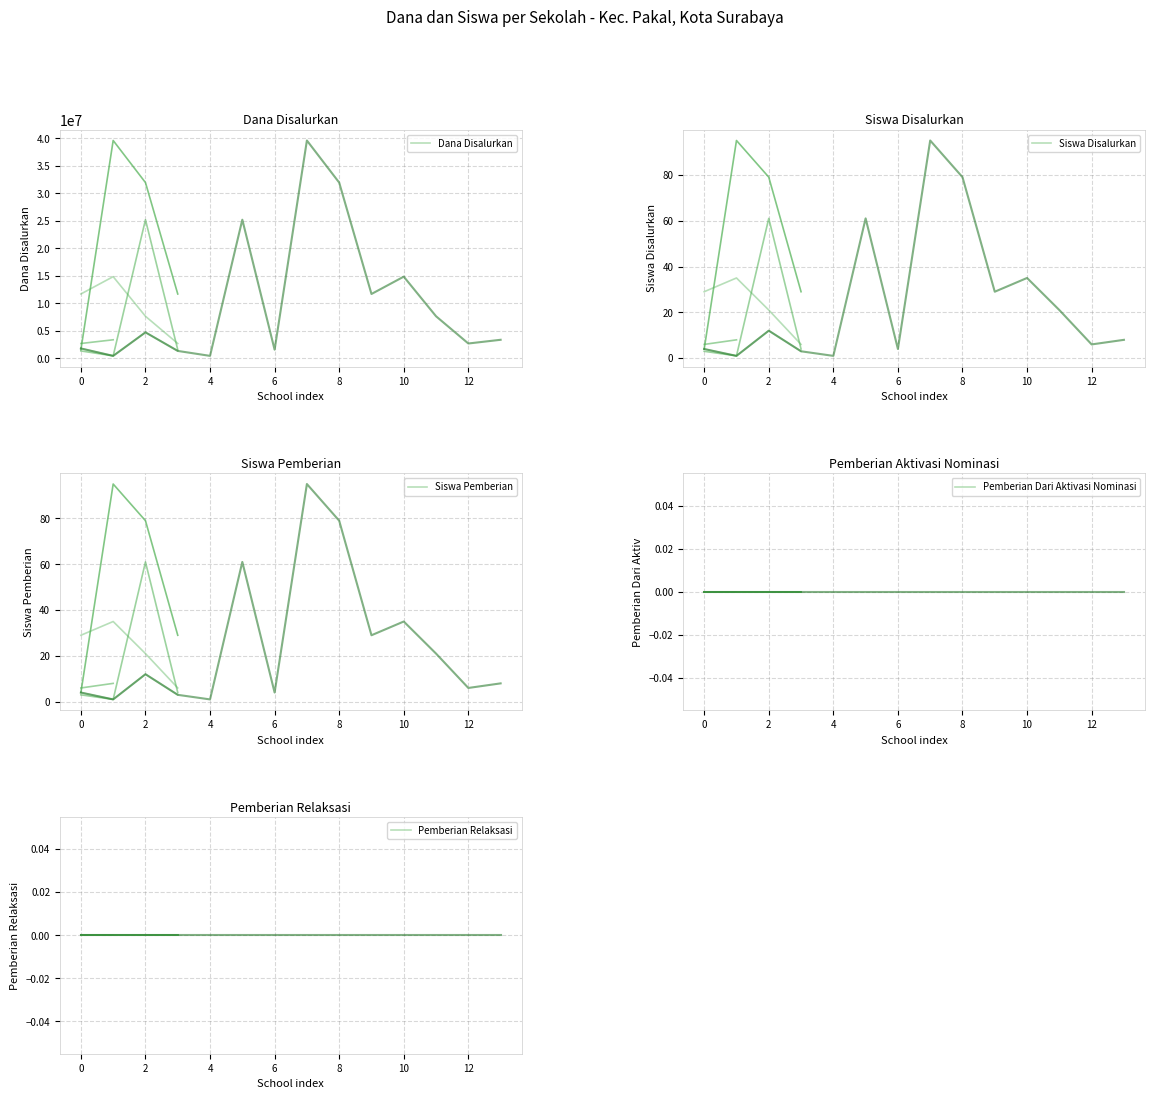

What is the label of the 3rd point from the left?

2